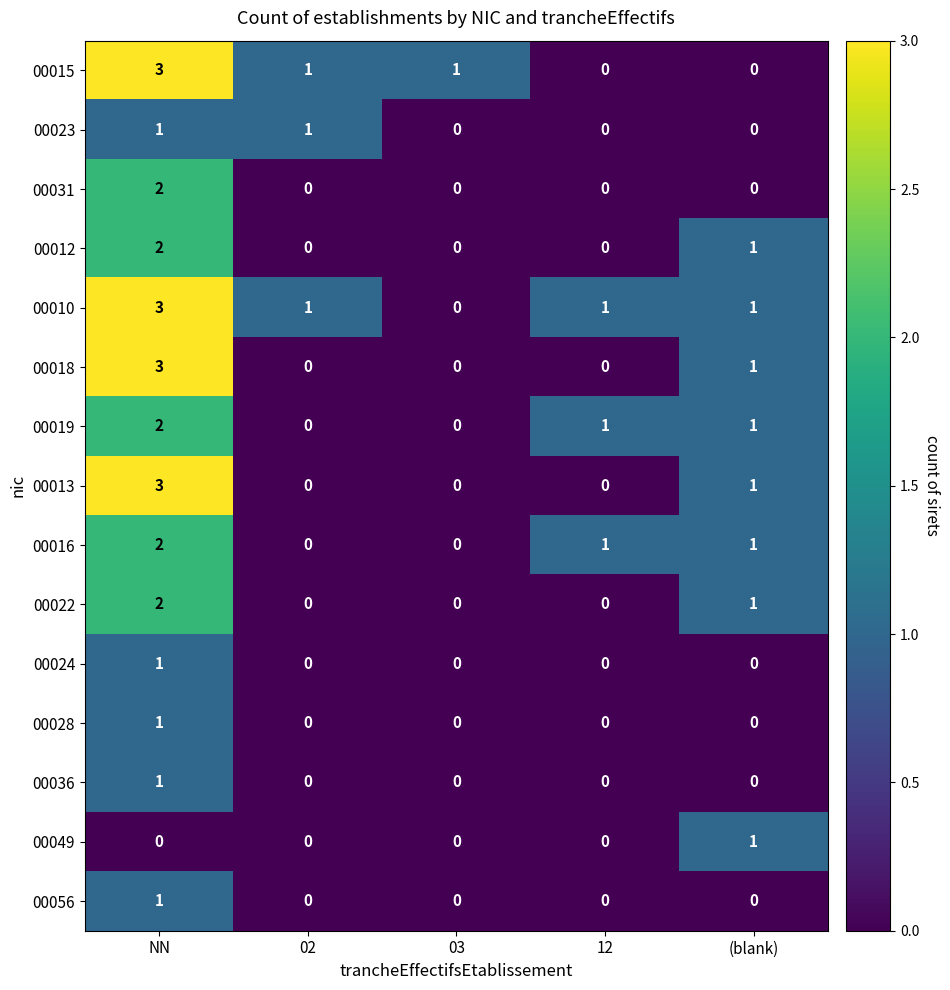

Which label corresponds to the largest value in the chart?

NN